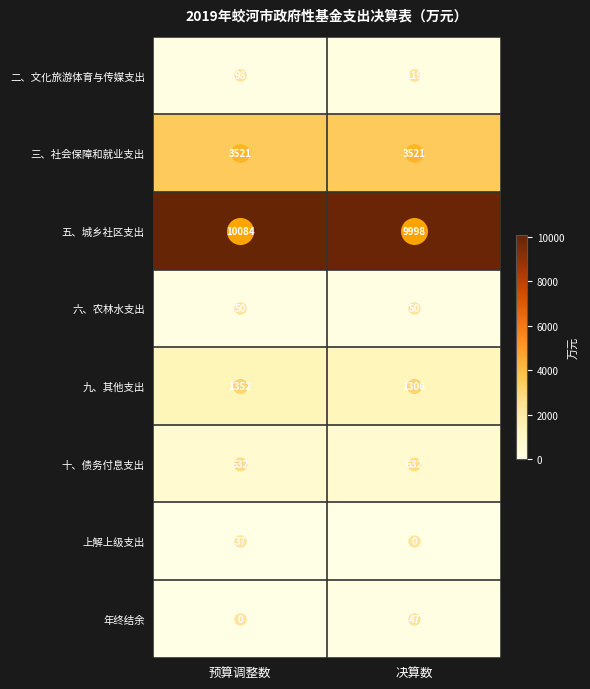

List the series in order of their peak value, lowest first.

上解上级支出, 年终结余, 六、农林水支出, 二、文化旅游体育与传媒支出, 十、债务付息支出, 九、其他支出, 三、社会保障和就业支出, 五、城乡社区支出